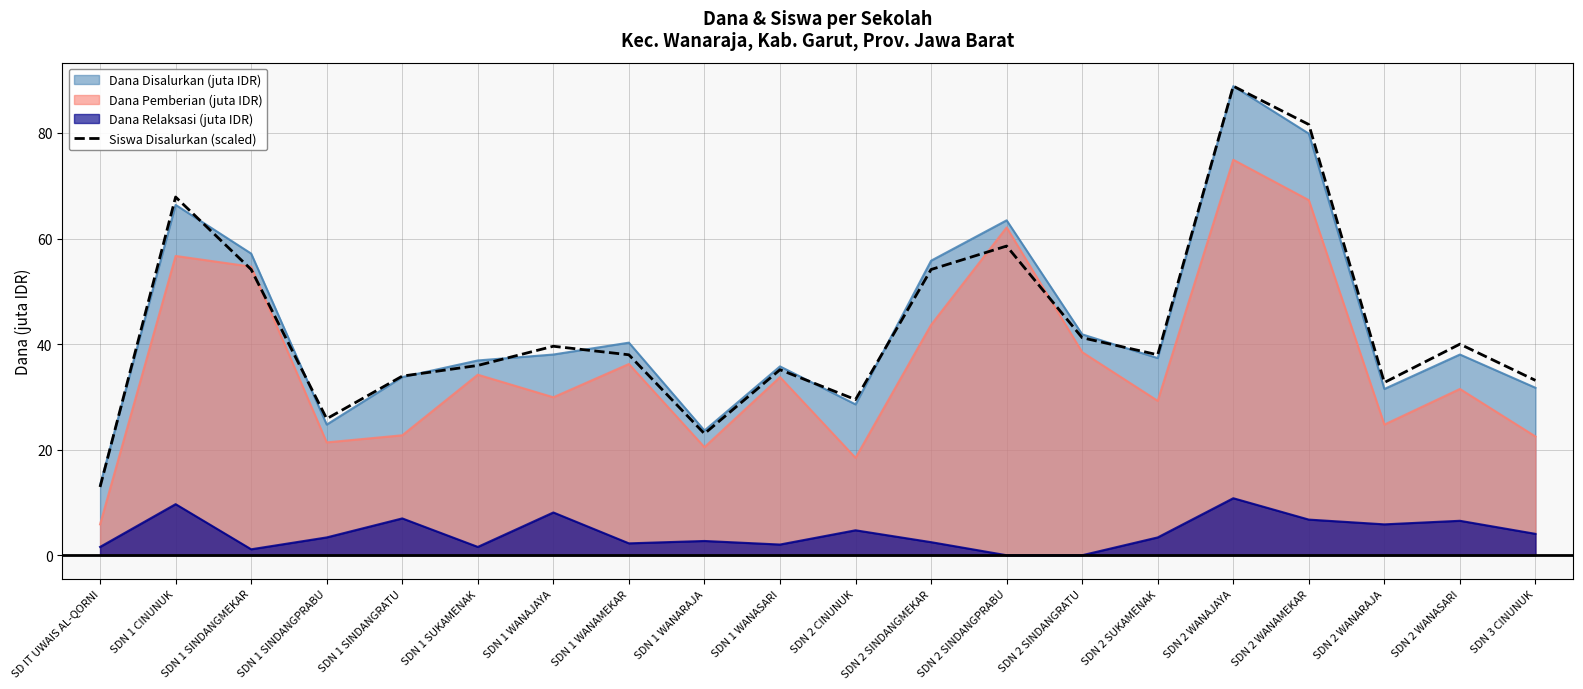

At which label does the data first exceed 37?

SDN 1 CINUNUK